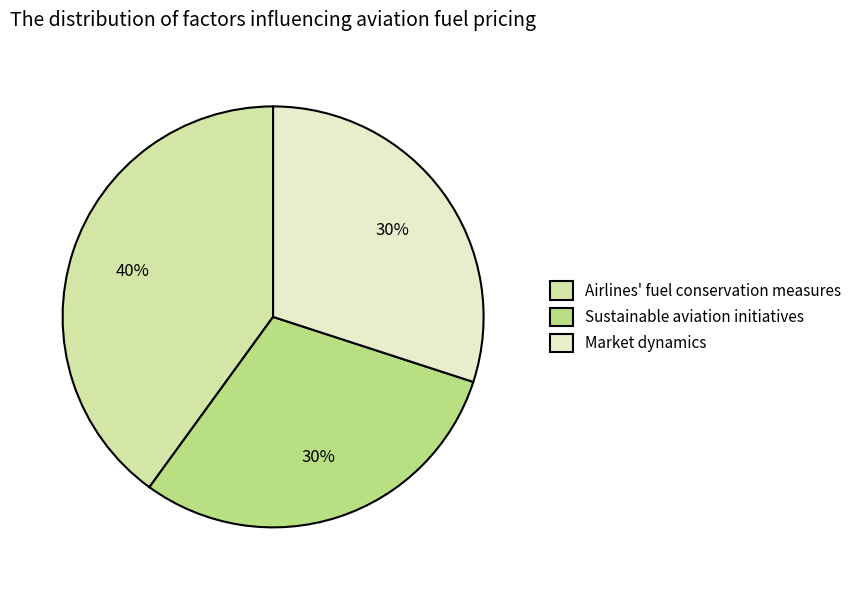

Is there any slice that represents more than half of the pie?

No